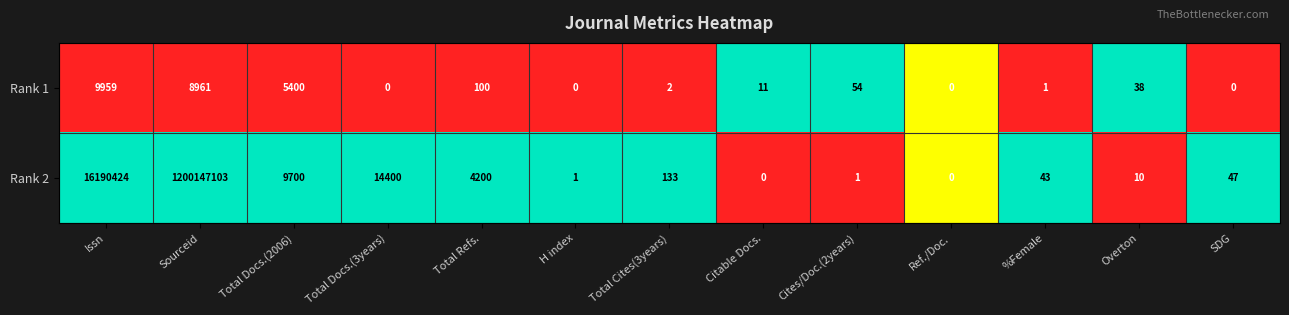

Rank the series by their maximum value, from highest to lowest.

Rank 2, Rank 1